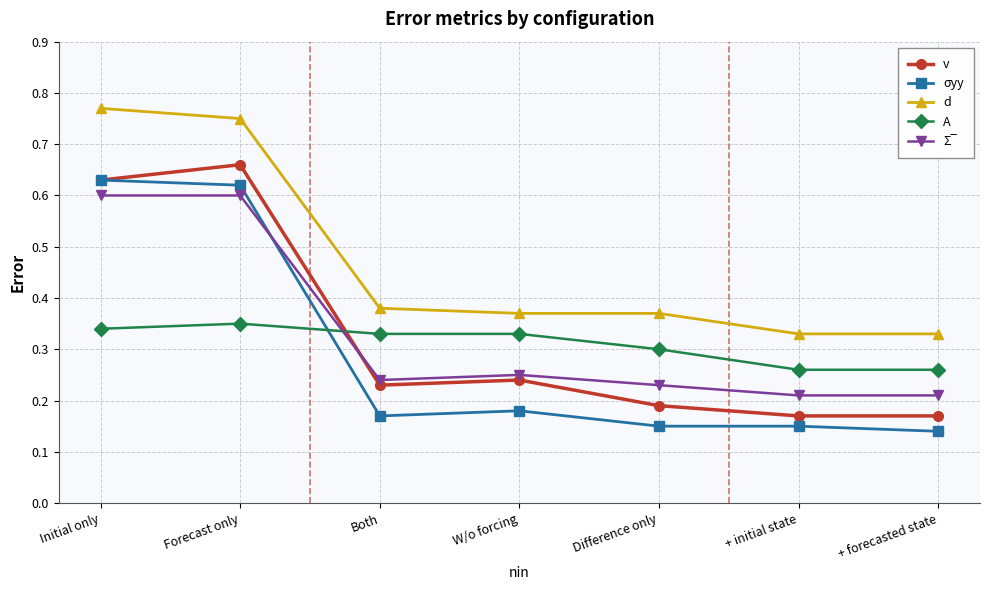

How many lines are shown in the chart?

5